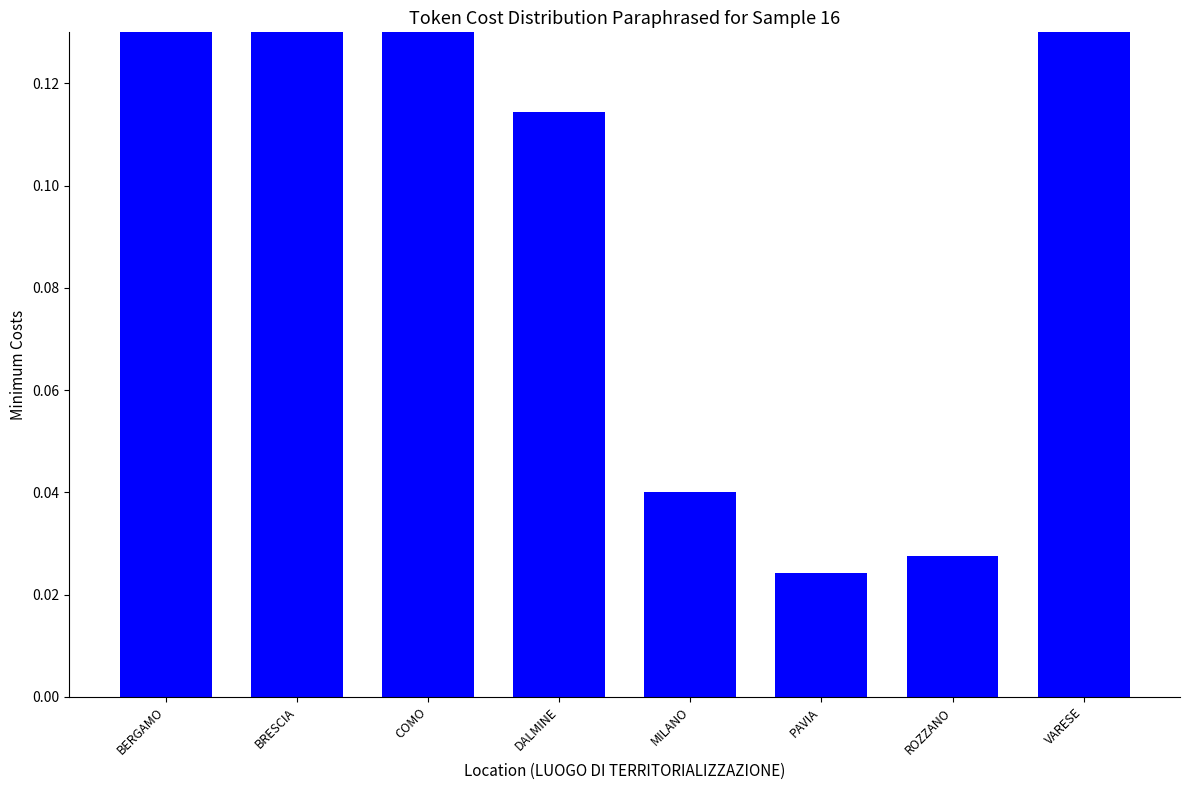

The value at MILANO is 0.1. True or false?

False